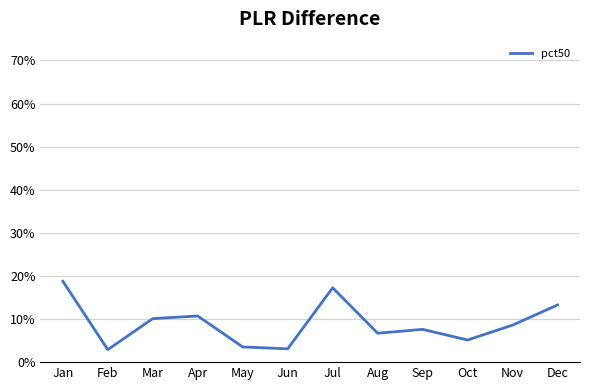

What is the difference between the maximum and minimum values?

0.2